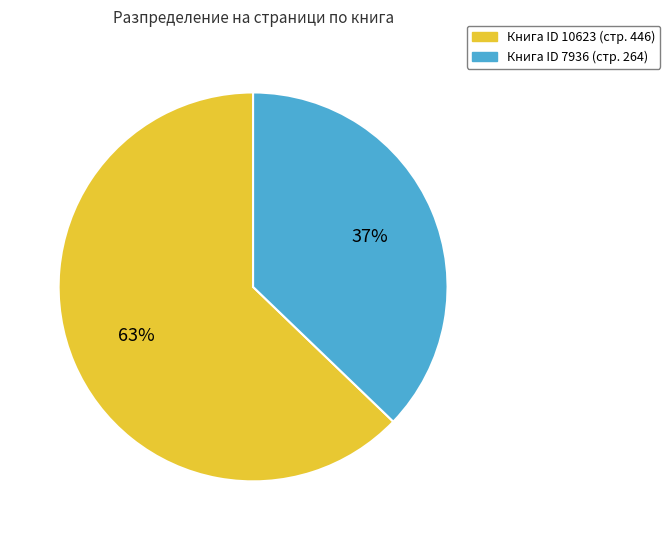

To the nearest percent, what is the difference between the largest and smallest slice percentages?

26%